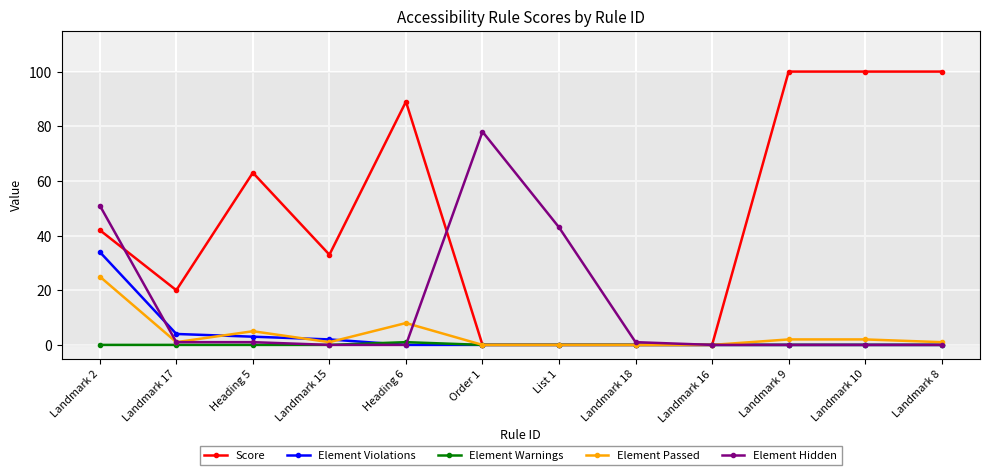

Reading right to left, list all the values displayed in this chart.

Score: 100	100	100	0	0	0	0	89	33	63	20	42
Element Violations: 0	0	0	0	0	0	0	0	2	3	4	34
Element Warnings: 0	0	0	0	0	0	0	1	0	0	0	0
Element Passed: 1	2	2	0	0	0	0	8	1	5	1	25
Element Hidden: 0	0	0	0	1	43	78	0	0	1	1	51